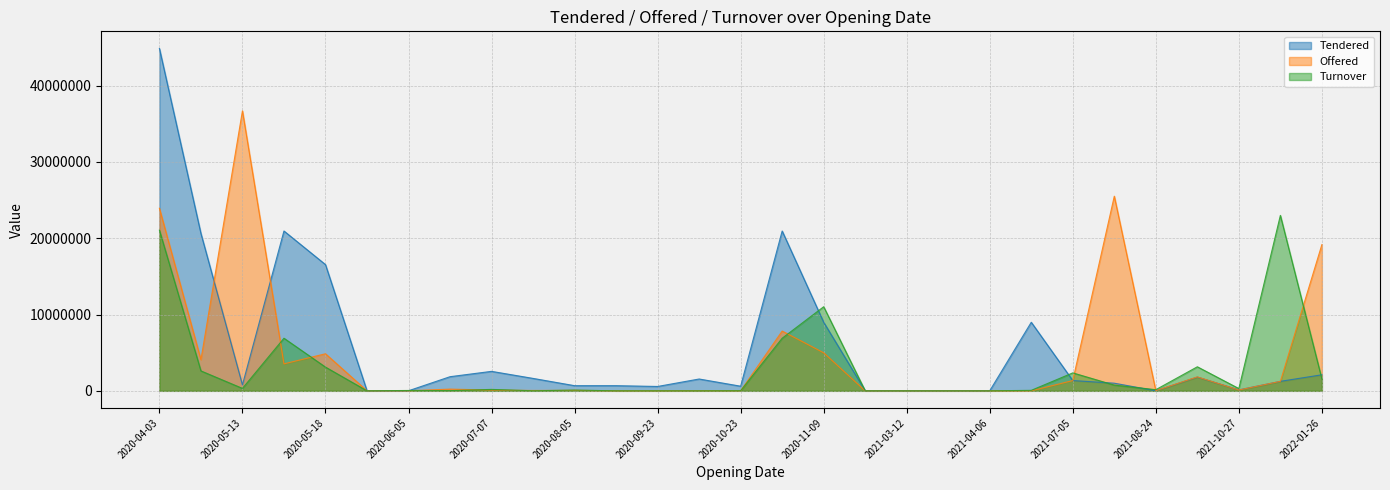

Reading left to right, what are all the values shown in this chart?

Tendered: 44886572	20629860	779726	20954226	16548027	4000	9000	1852028	2551838	1628357	675000	675000	571000	1549989	606000	20954226	8988051	10000	10000	10000	10000	8988051	1345999	1000000	10000	1801173	121753	1243243	2104598
Offered: 23932346	4081833	36706142	3536441	4859782	0	8180	223671	100494	48415	65788	0	100	16500	8850	7836051	4988155	0	0	0	0	5254	1344826	25518238	19122	1828853	107686	1243243	19171771
Turnover: 21060464	2612373	319688	6895725	3110260	0	46626	22367	186058	4842	97366	0	148	1650	14603	6895725	11025319	0	0	0	0	63048	2353446	750000	150000	3152053	295060	22999996	1557403